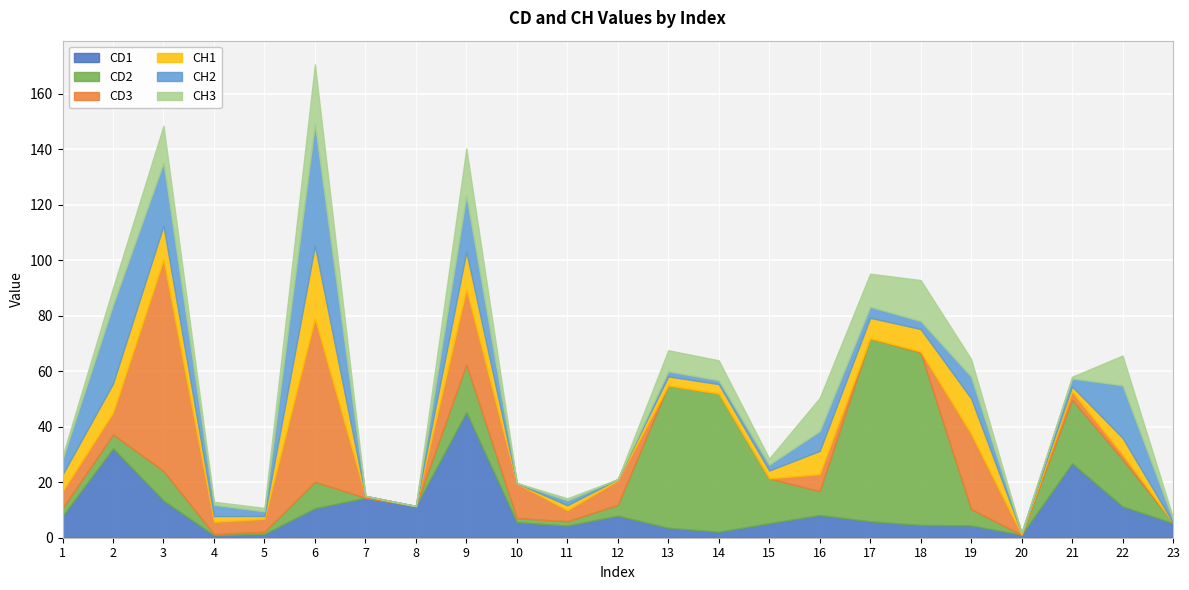

Rank the series by their maximum value, from lowest to highest.

CH3, CH1, CH2, CD1, CD2, CD3